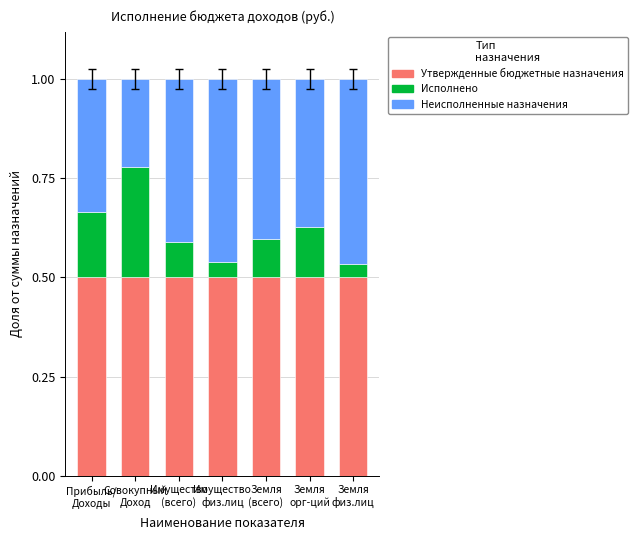

What is the total value across all series at Прибыль/
Доходы?

1.0